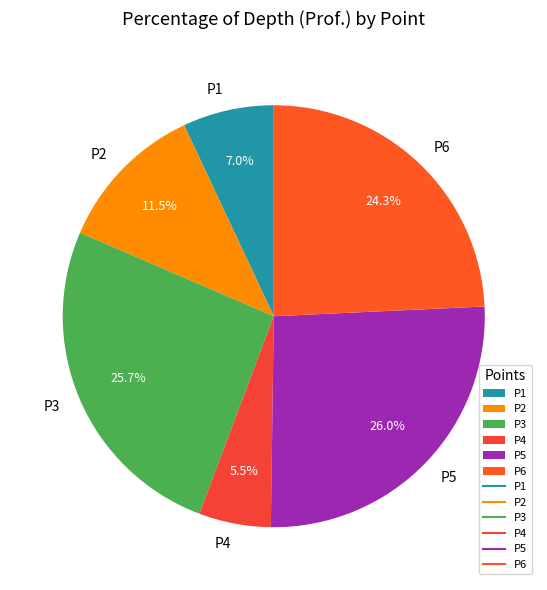

Is it true that P3 is 36% of the pie?

False